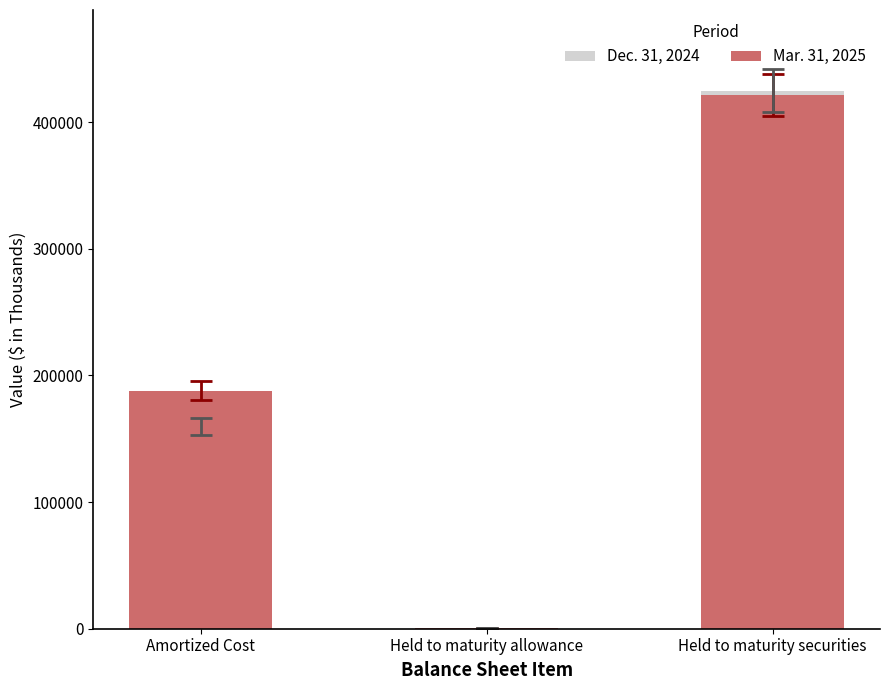

How many values in the Mar. 31, 2025 series exceed 187862?

1